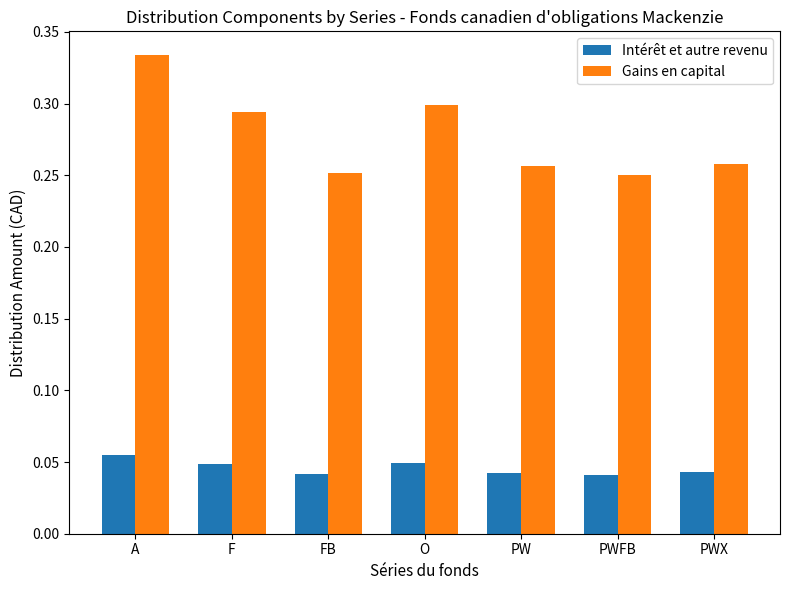

Count the Gains en capital values in the range 0 to 1.

7